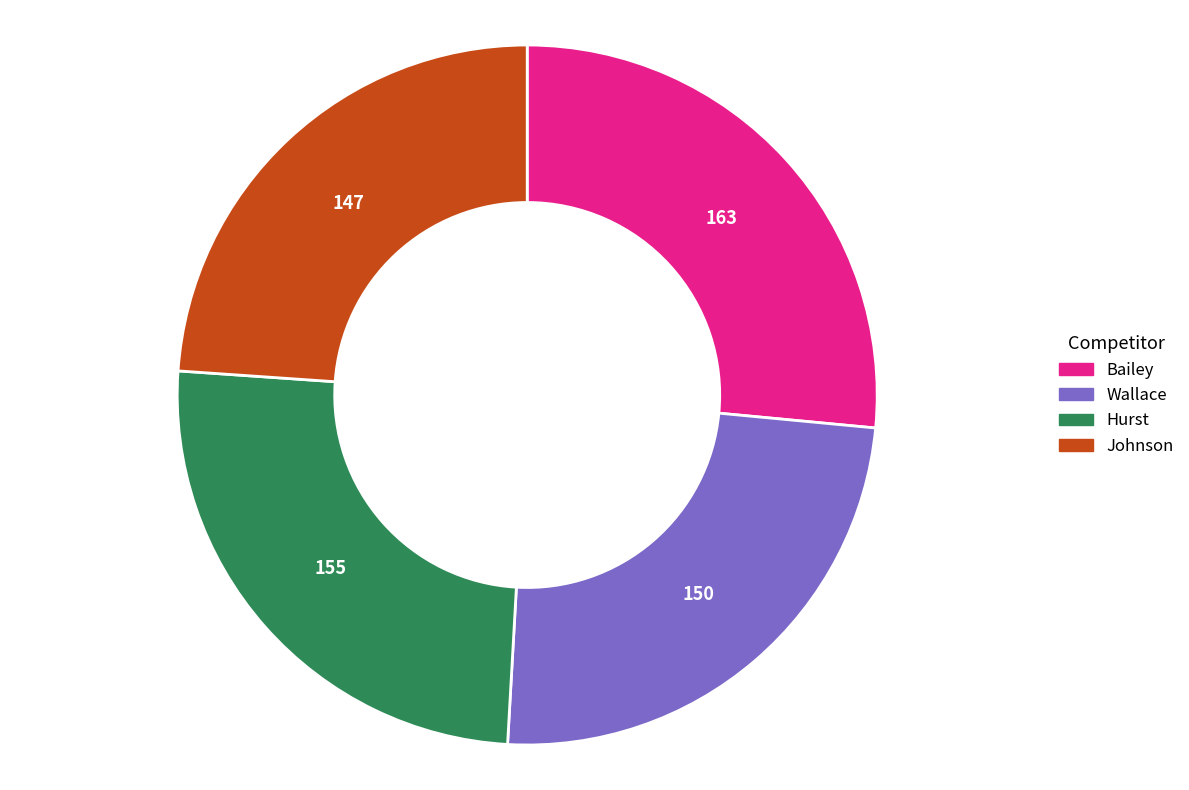

How many slices are in this pie chart?

4